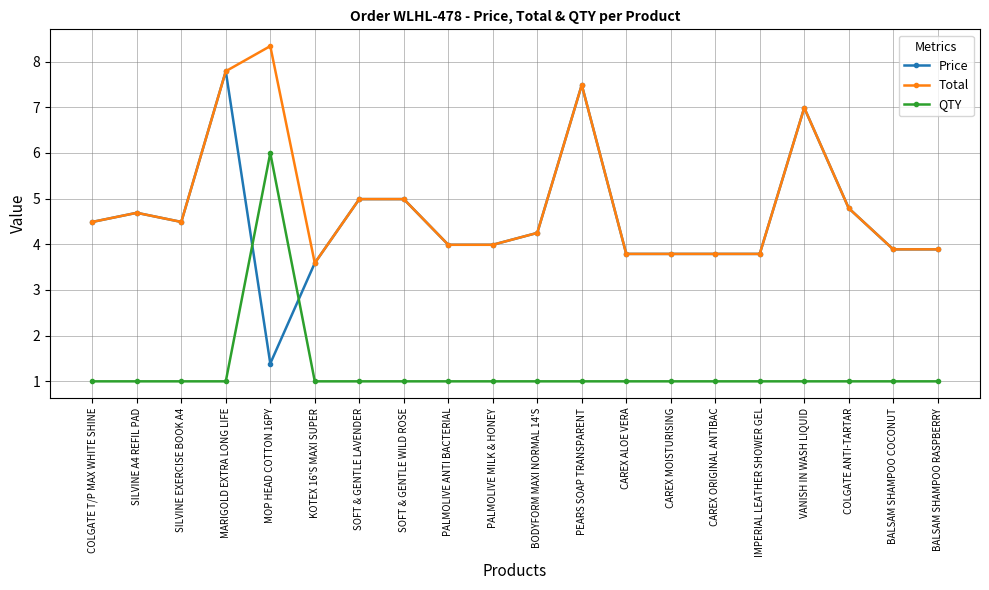

List the series in order of their peak value, lowest first.

QTY, Price, Total